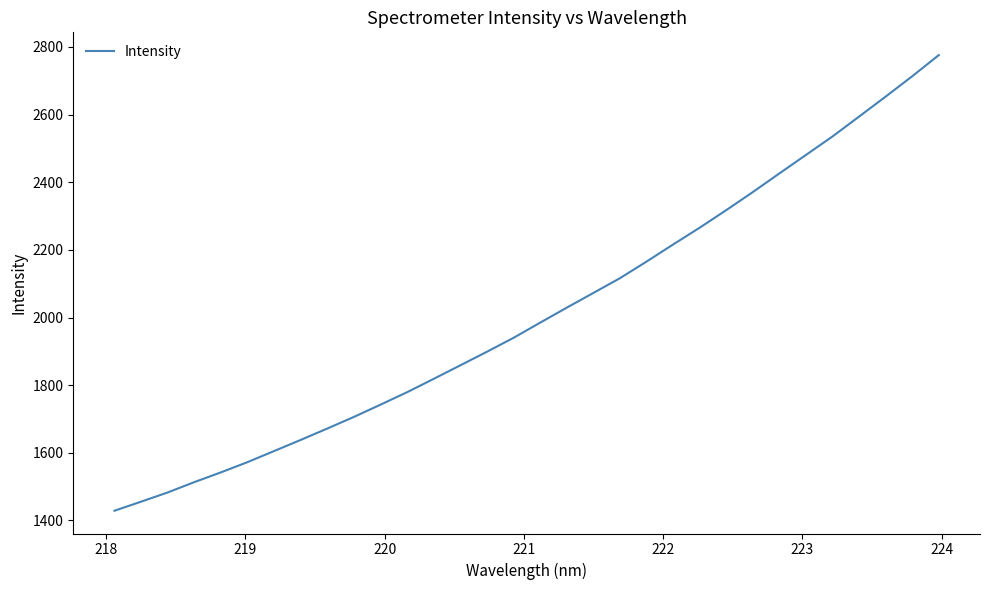

What is the minimum value shown in the chart?

1428.7